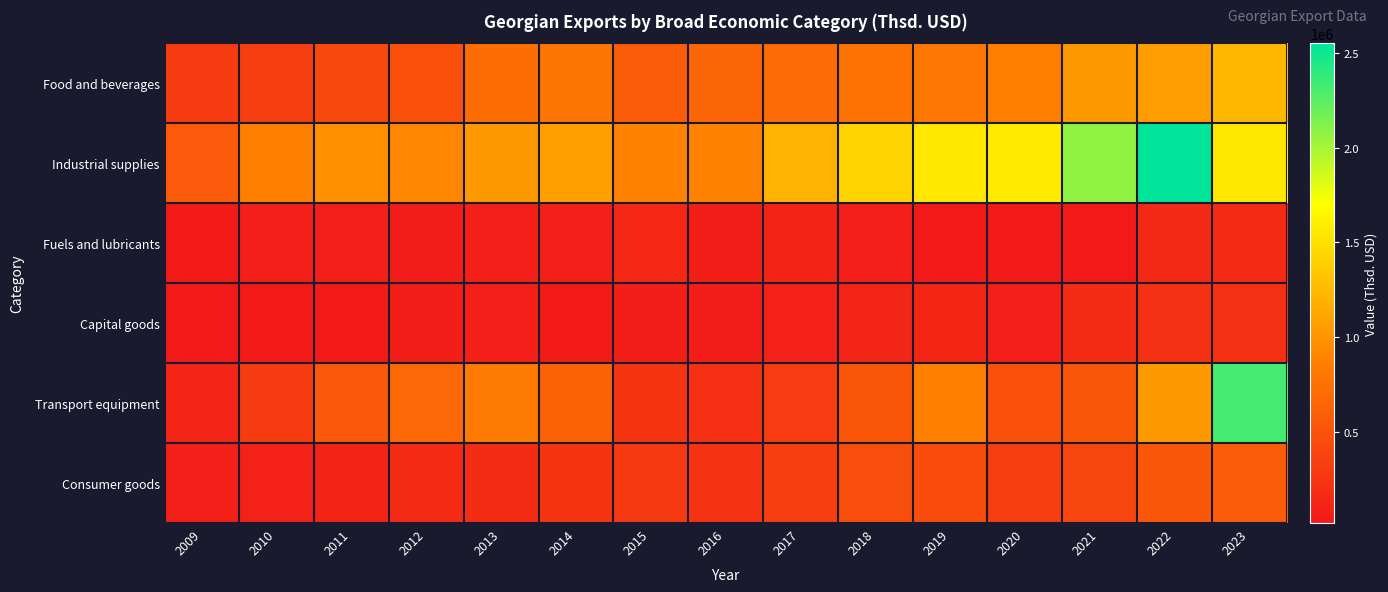

What is the total value across all series at 2011?

2181962.3